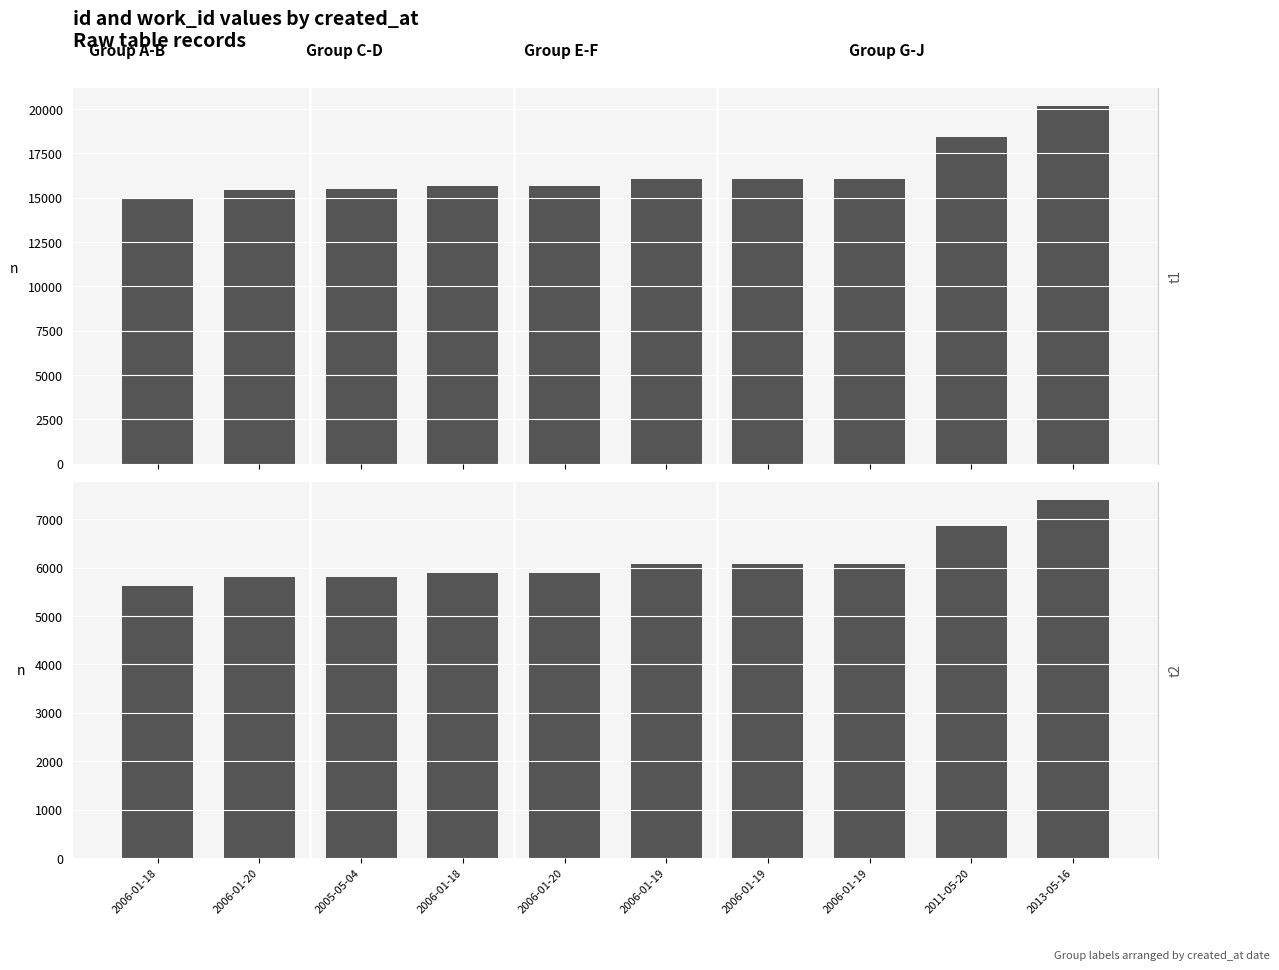

How many values in the id series exceed 16075?

4